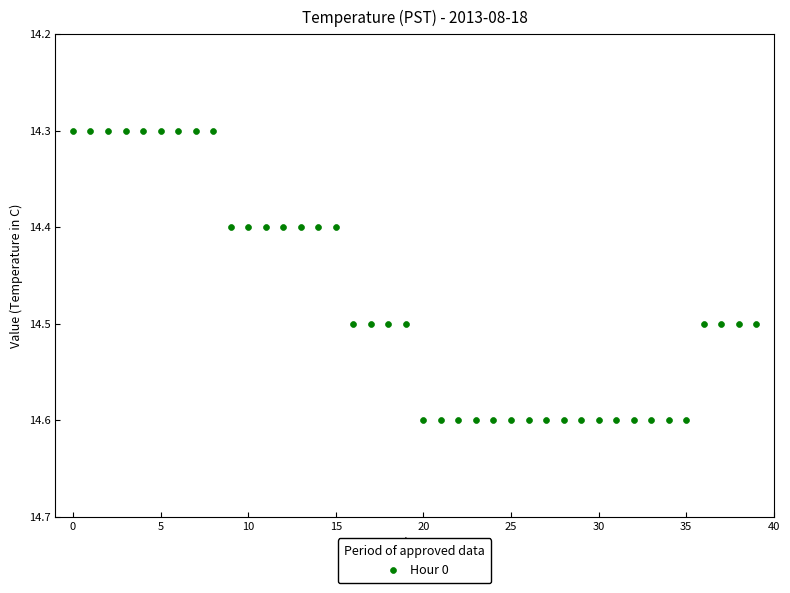

What is the range of Y values (max minus min)?

0.3